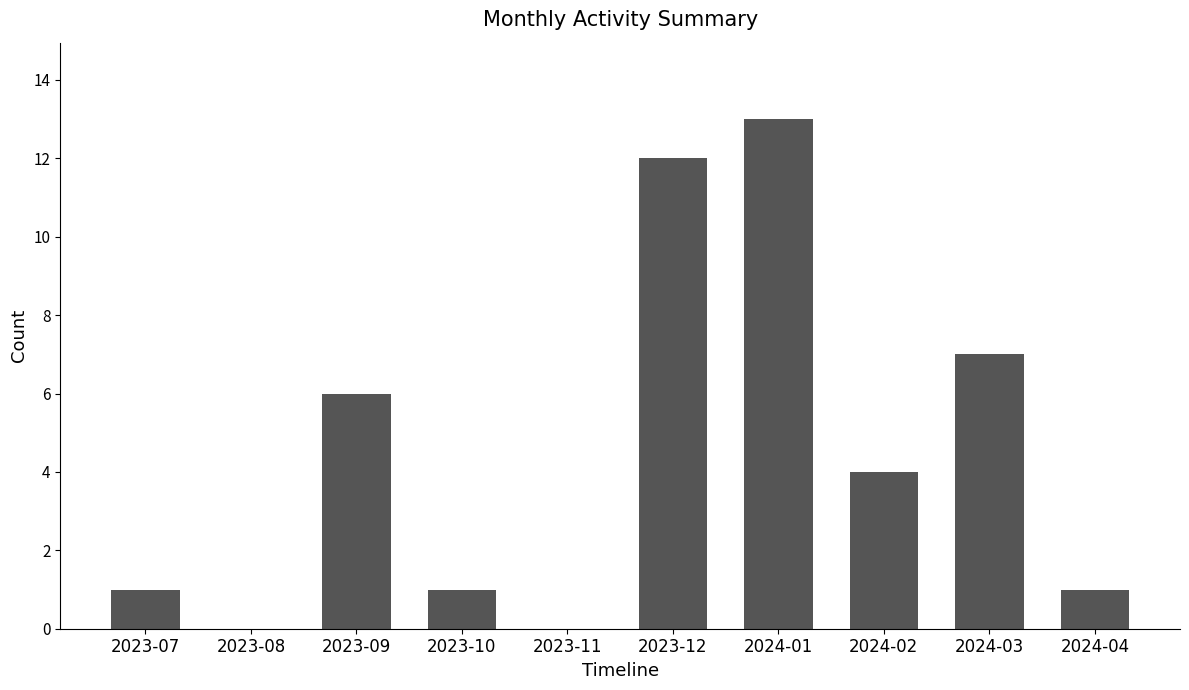

How many categories are shown in the chart?

10